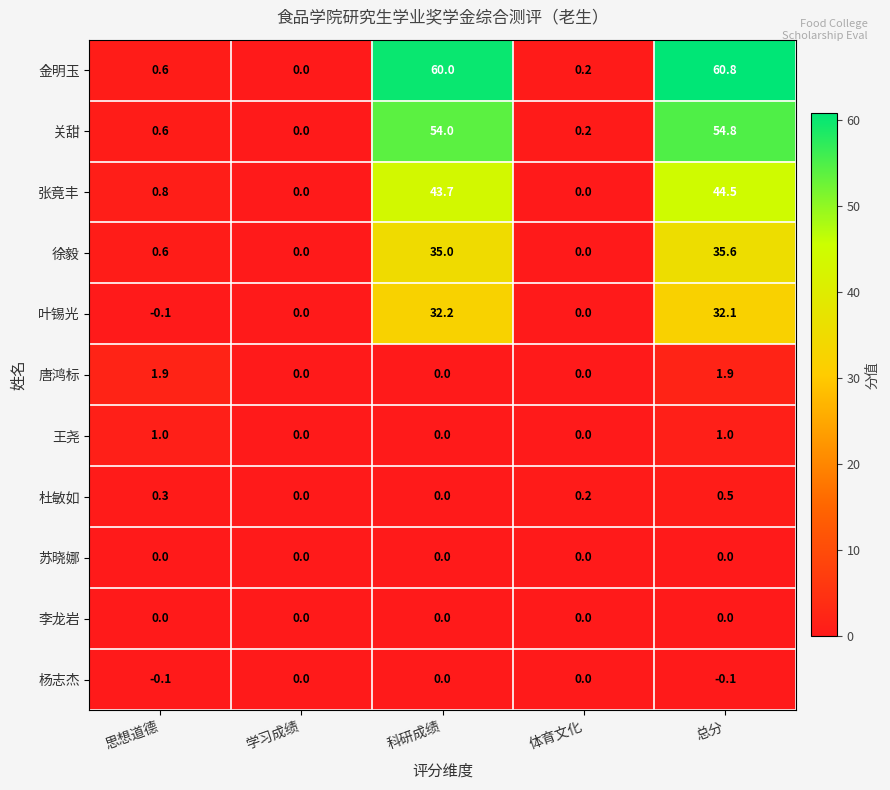

The 苏晓娜 series shows 0.0 at 总分. True or false?

True